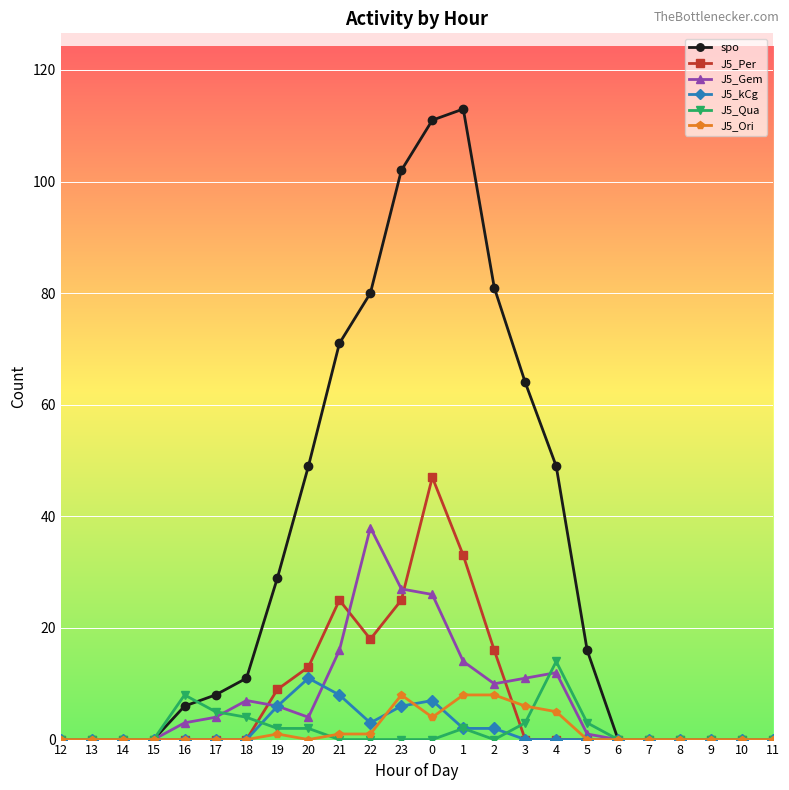

How many values in the spo series are below 11?

12